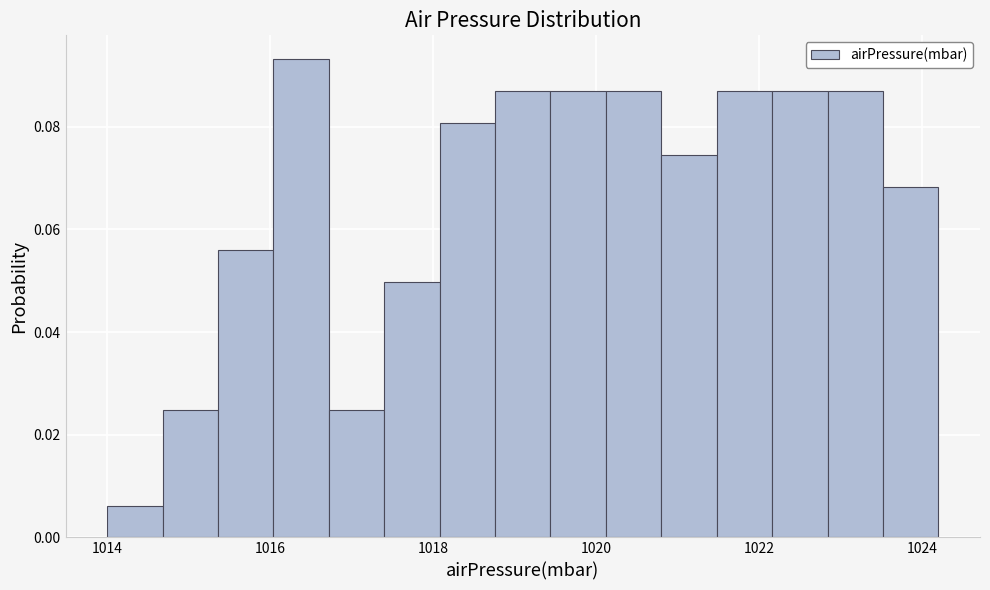

Around what value on the x-axis is the tallest bar? Give the approximate position of its centre, as read against the axis.

1016.4